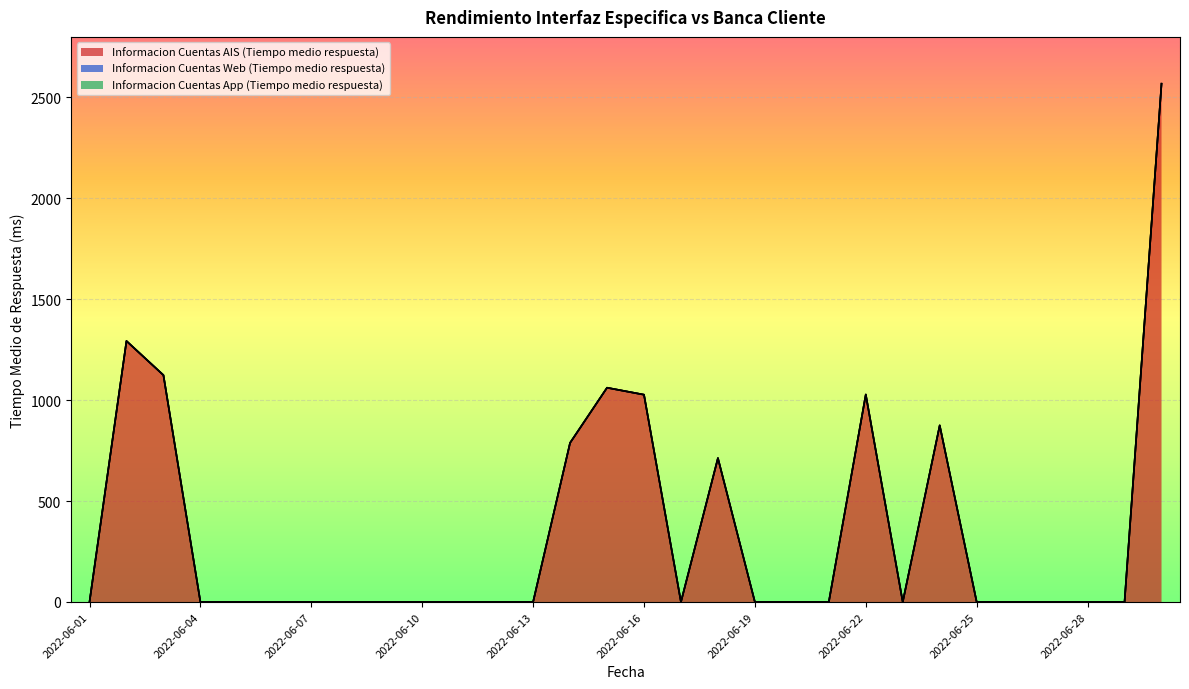

What are all the series names shown in the legend?

Informacion Cuentas AIS (Tiempo medio respuesta), Informacion Cuentas Web (Tiempo medio respuesta), Informacion Cuentas App (Tiempo medio respuesta)